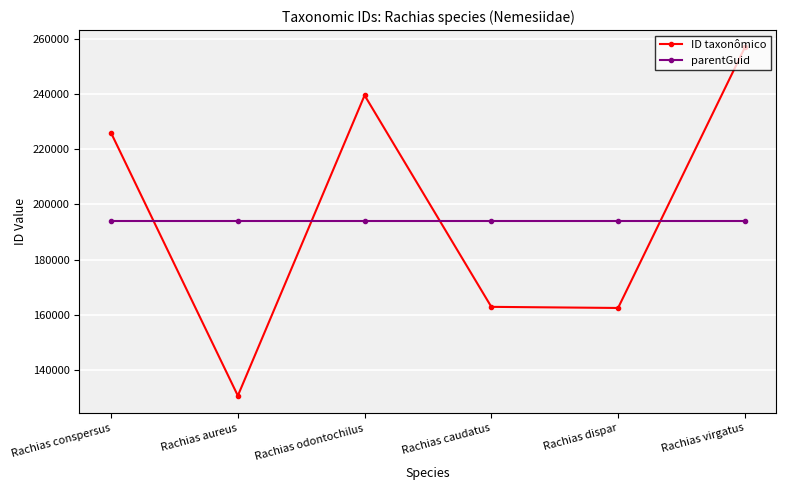

Which series has the largest total across all categories?

ID taxonômico